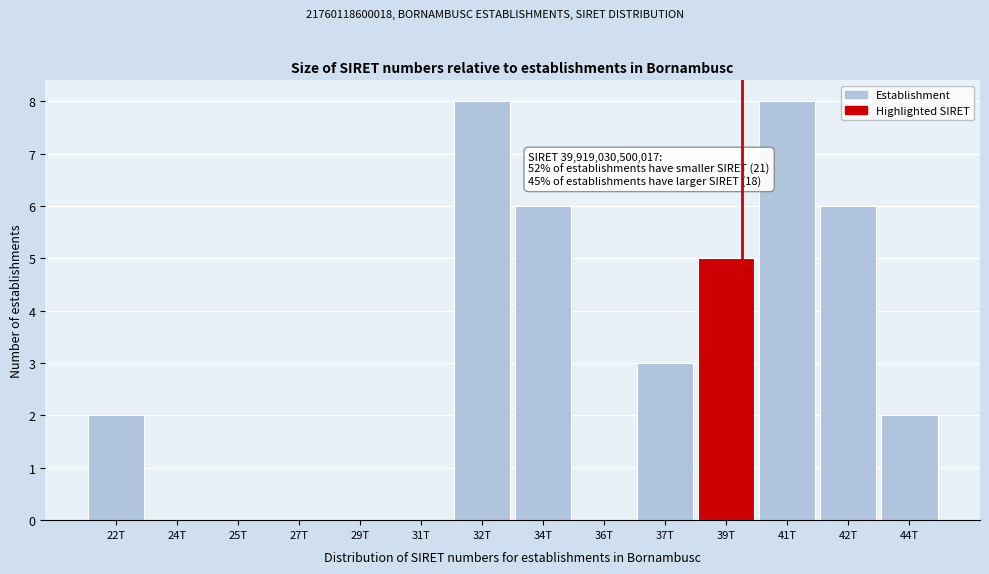

Reading left to right, extract all data points from this chart.

22T=2	24T=0	25T=0	27T=0	29T=0	31T=0	32T=8	34T=6	36T=0	37T=3	39T=5	41T=8	42T=6	44T=2